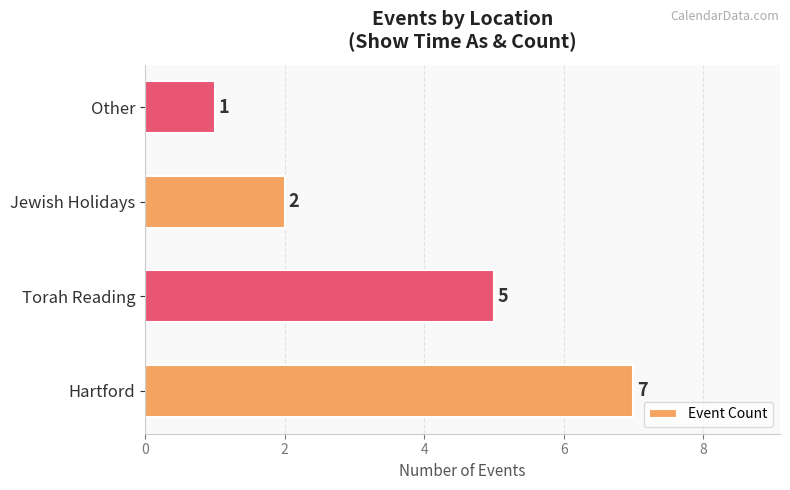

Reading top to bottom, what are all the values shown in this chart?

1	2	5	7